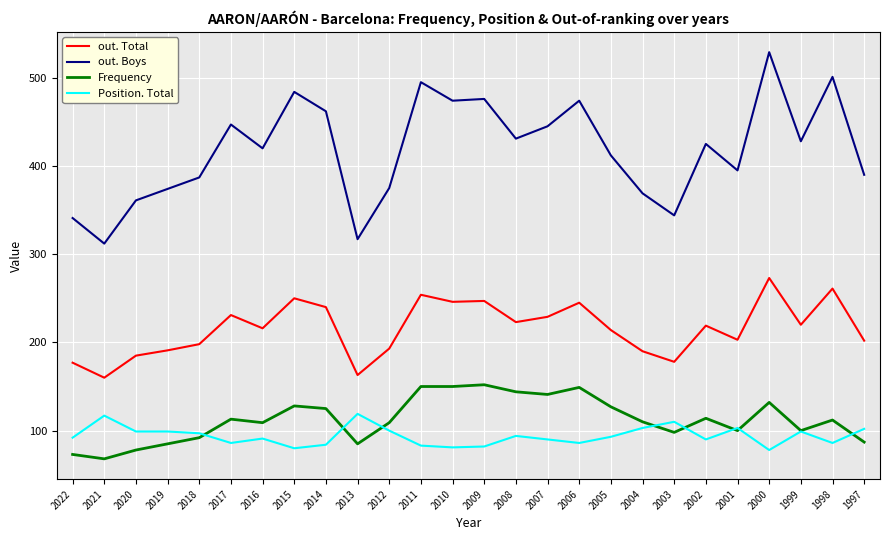

At which label does Frequency reach its minimum?

2021